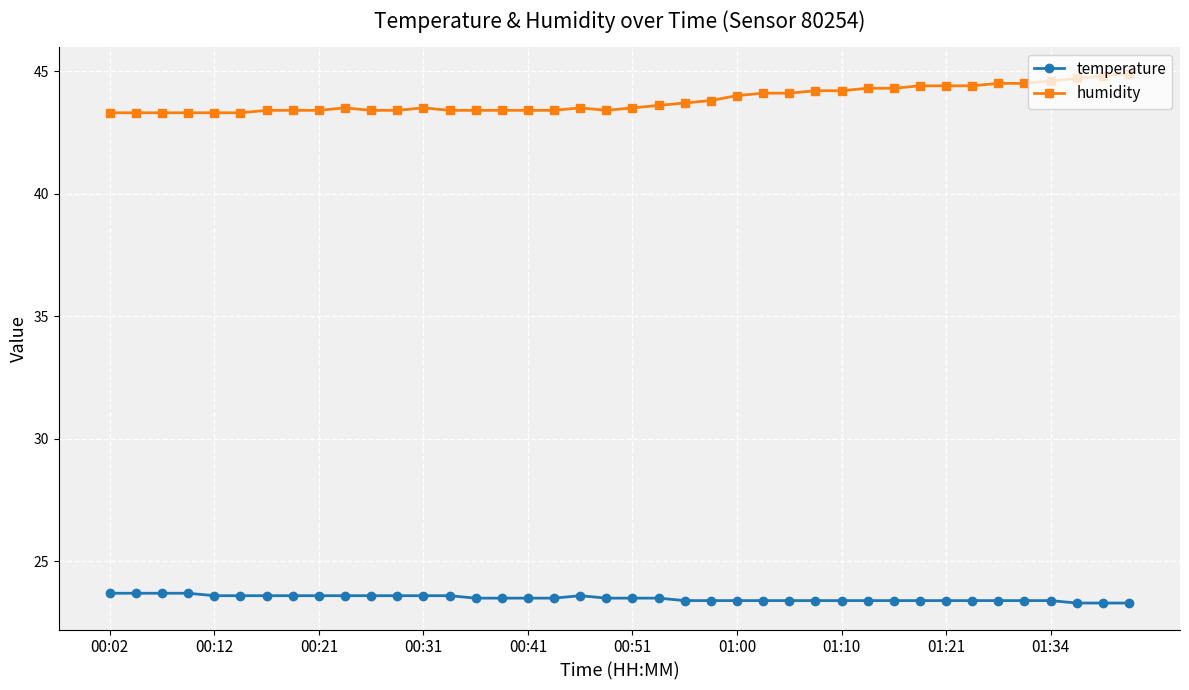

What are all the series names shown in the legend?

temperature, humidity